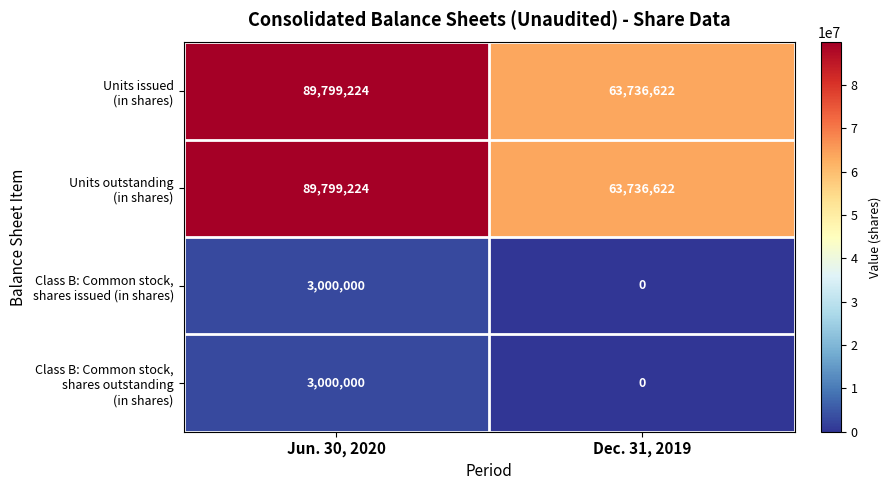

What is the total value across all series at Dec. 31, 2019?

127473244